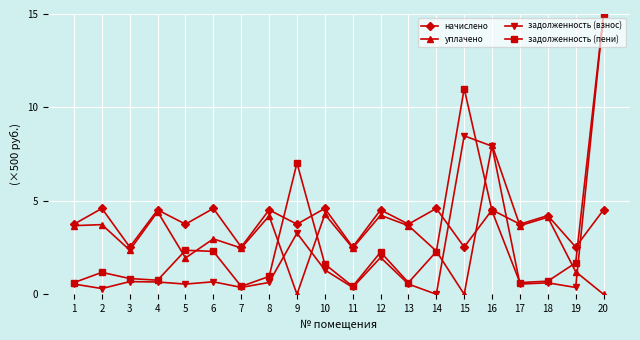

How many data points does each series have?

20